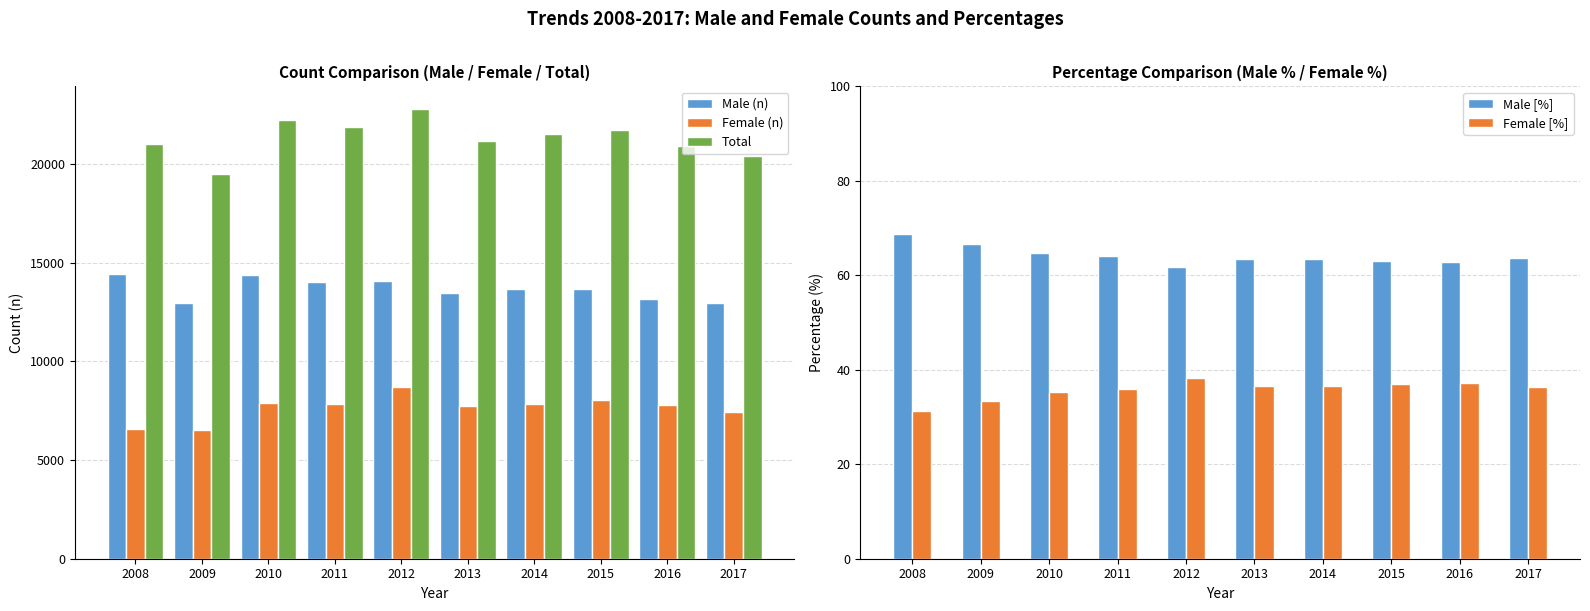

At how many categories does at least one series exceed 756?

10